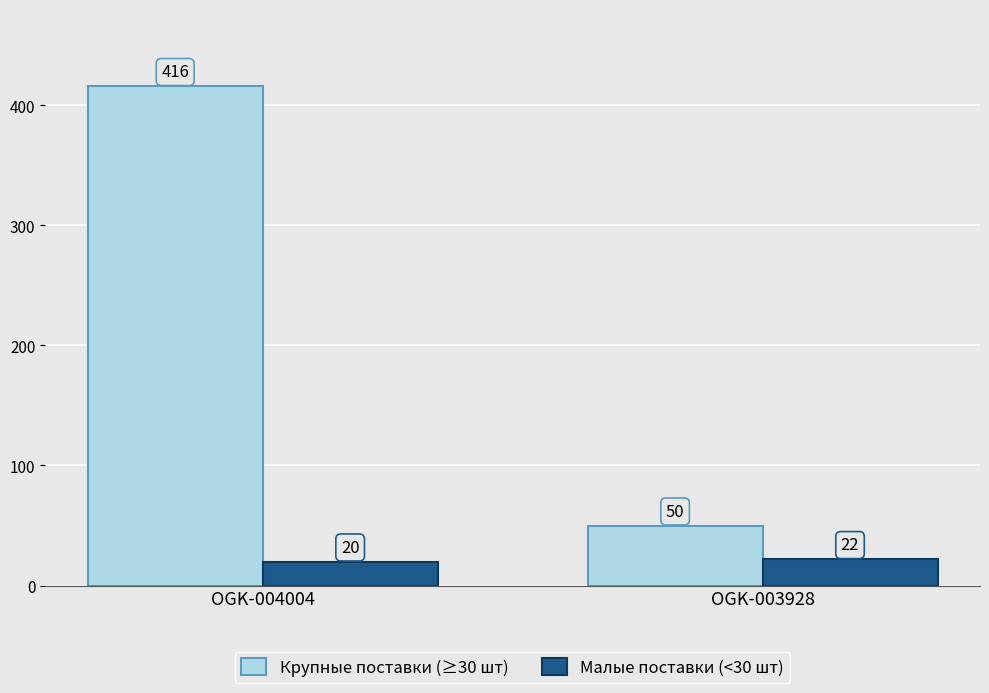

Does the chart contain stacked bars?

No